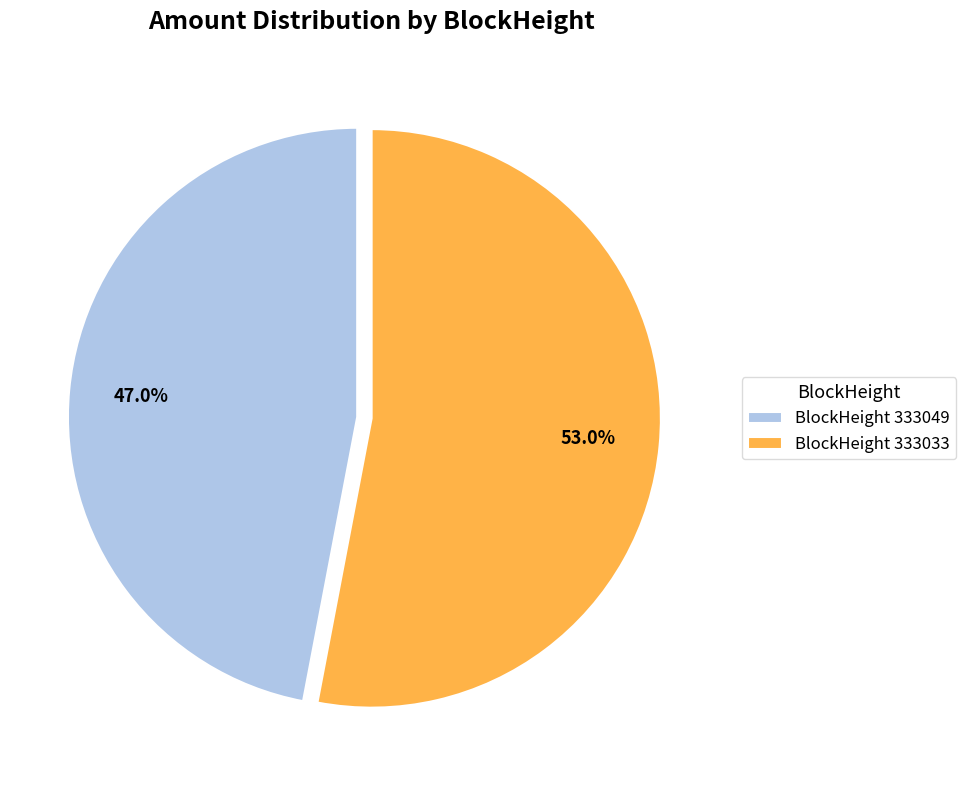

How many segments does this pie chart have?

2